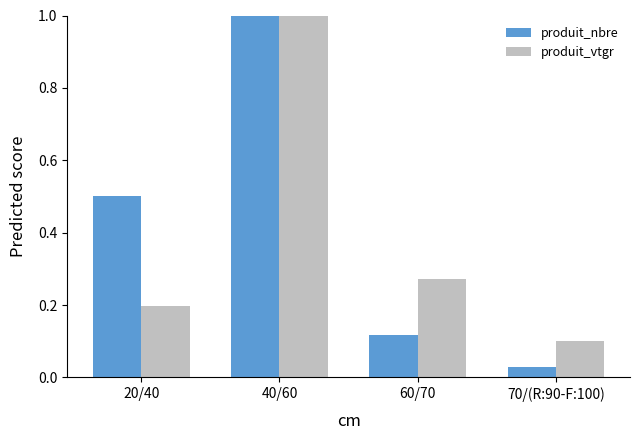

The produit_nbre series shows 0.3 at 40/60. True or false?

False